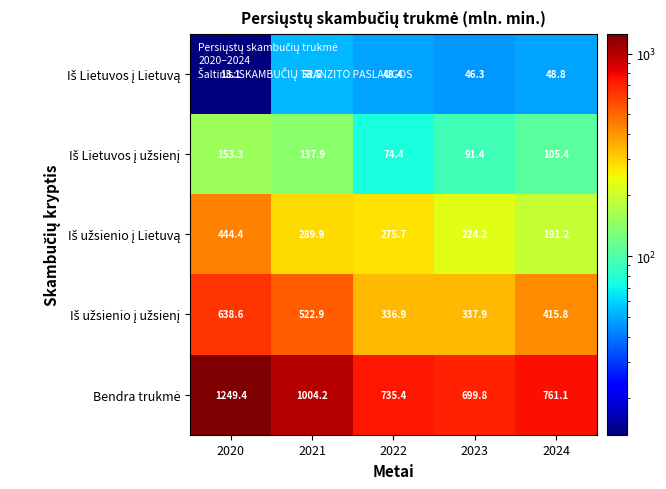

At which category is the sum across all series the highest?

2020